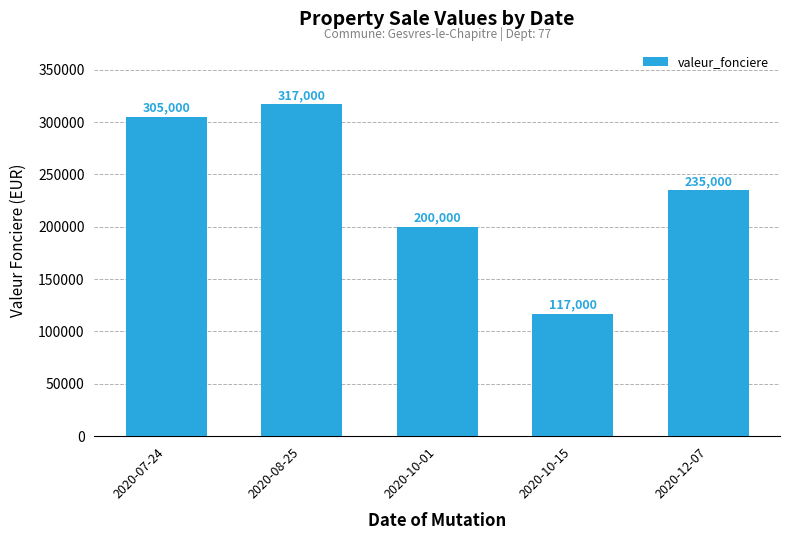

Which label corresponds to the smallest value in the chart?

2020-10-15